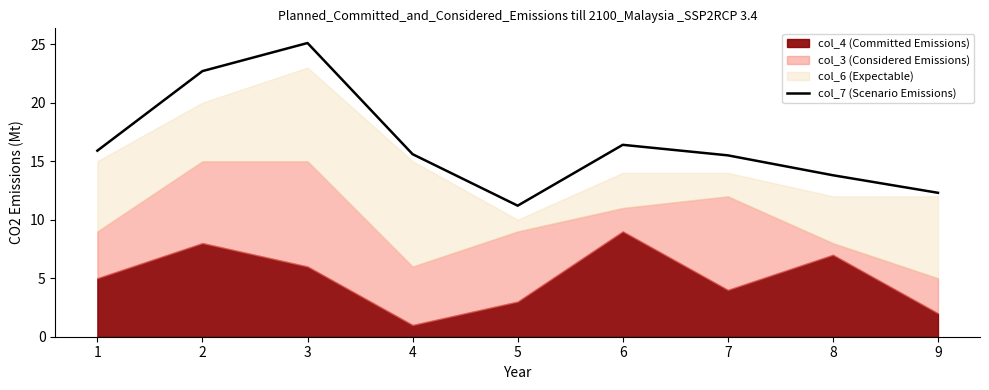

What is the maximum value shown in the chart?

25.1